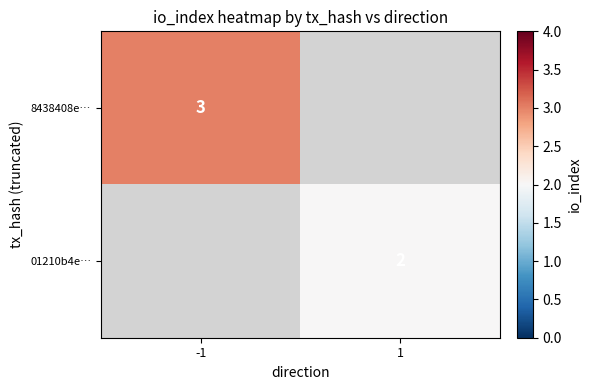

The value of 8438408e… at -1 is 2. True or false?

False